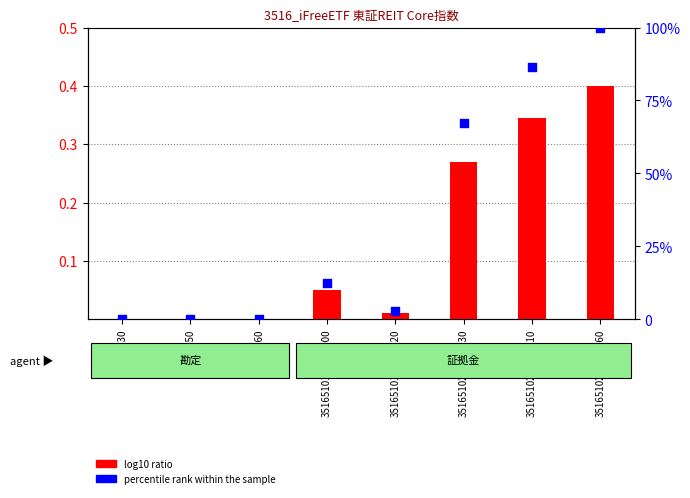

At how many categories does at least one series exceed 69?

2